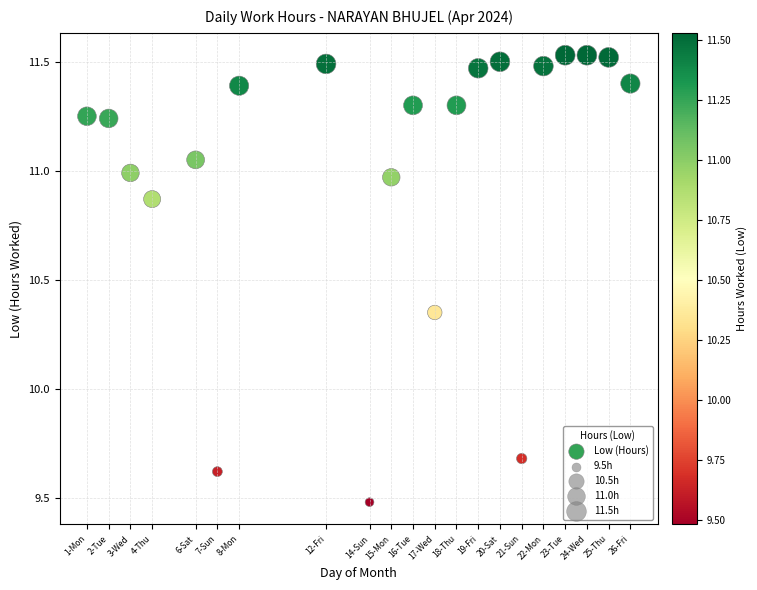

What Y value in the scatter plot is closest to 10?

9.7